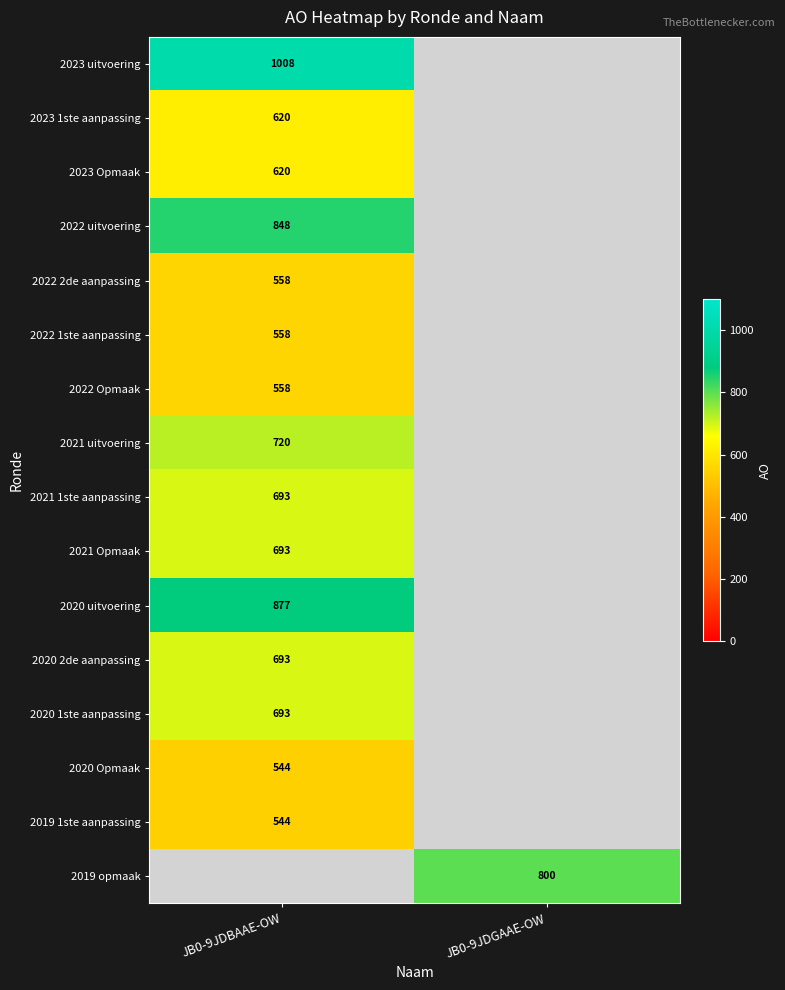

True or false: 2021 Opmaak has a value of 361.8 at JB0-9JDBAAE-OW.

False